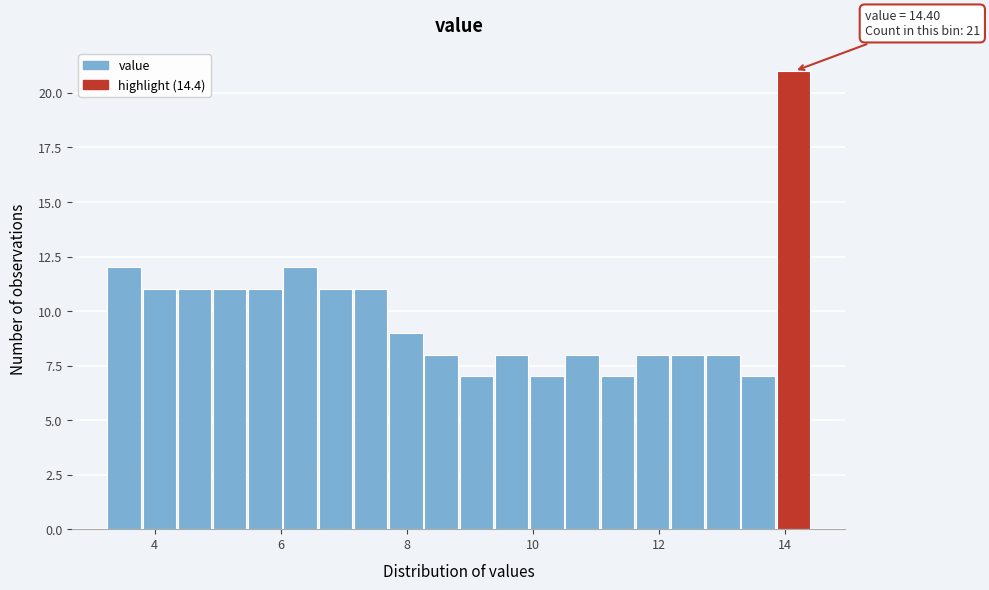

Around what value on the x-axis is the tallest bar? Give the approximate position of its centre, as read against the axis.

14.2